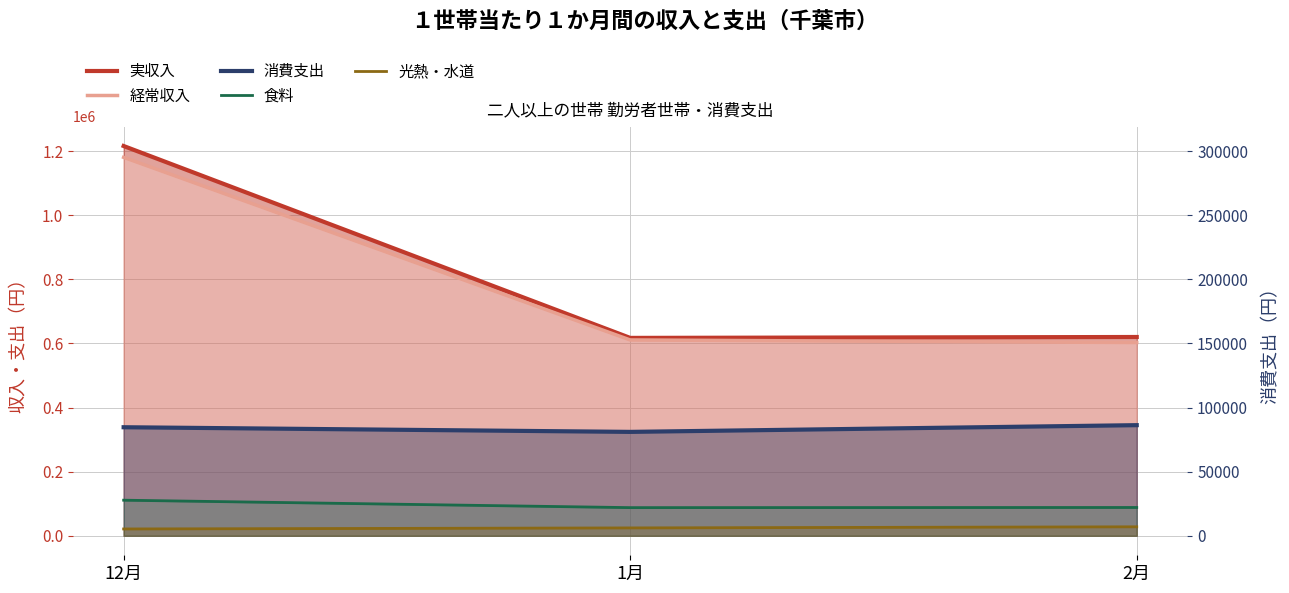

Which has a higher value, 12月 or 1月?

12月